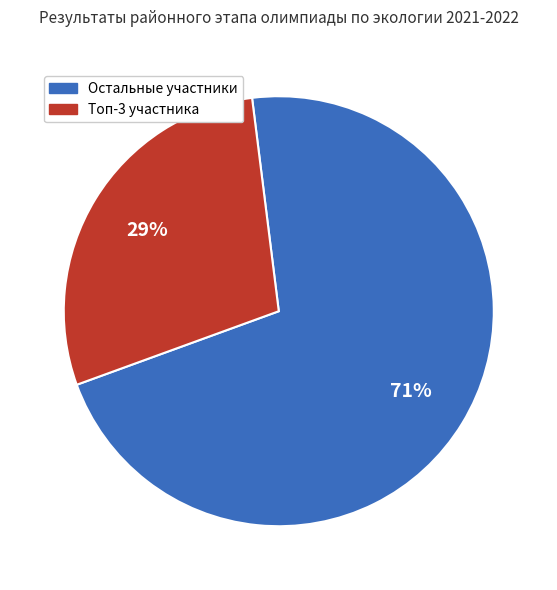

Does any single category account for the majority?

Yes